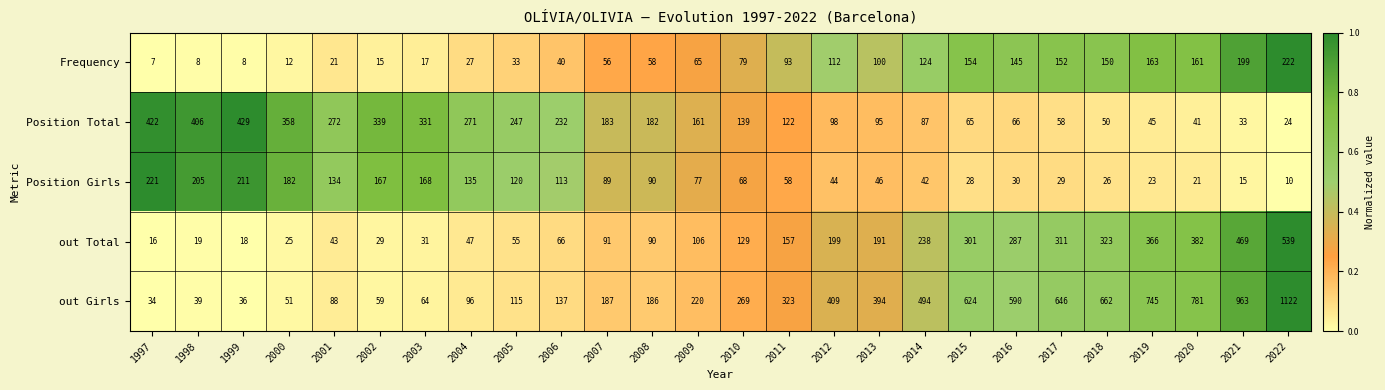

Is it true that Position Total equals 232 at 2006?

True